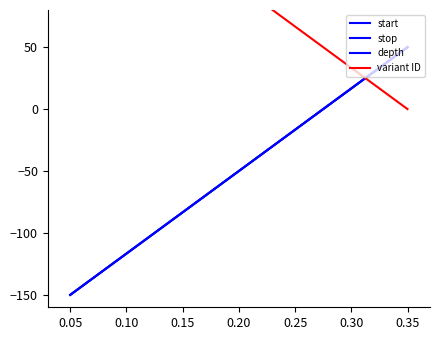

What is the lowest value of the start series?

-150